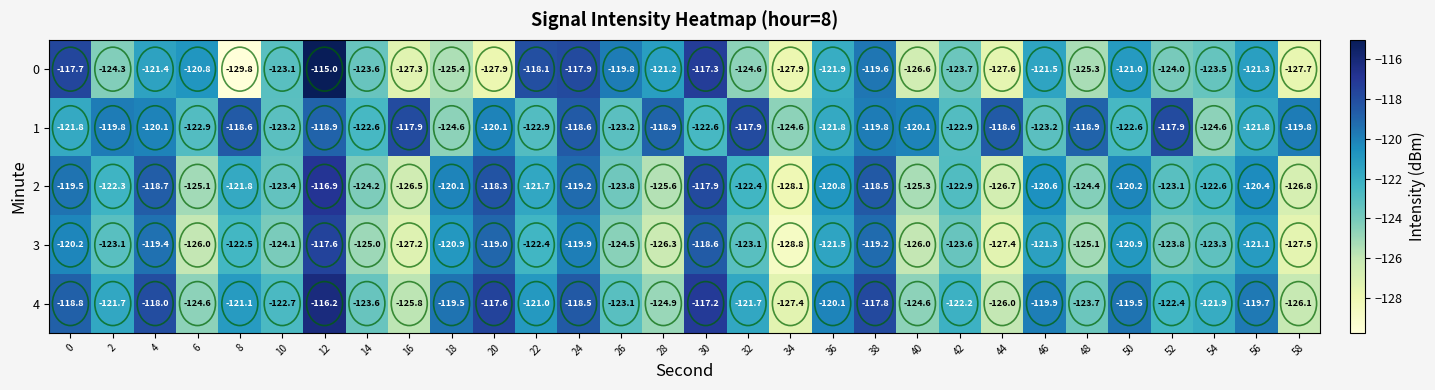

Rank the series by their maximum value, from highest to lowest.

0, 4, 2, 3, 1